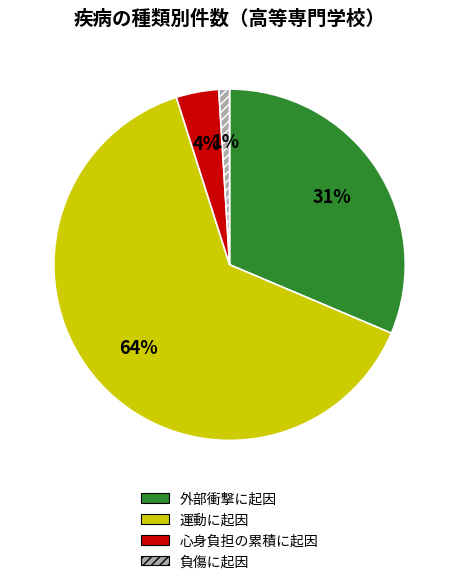

Rank the categories by value from lowest to highest.

負傷に起因, 心身負担の累積に起因, 外部衝撃に起因, 運動に起因